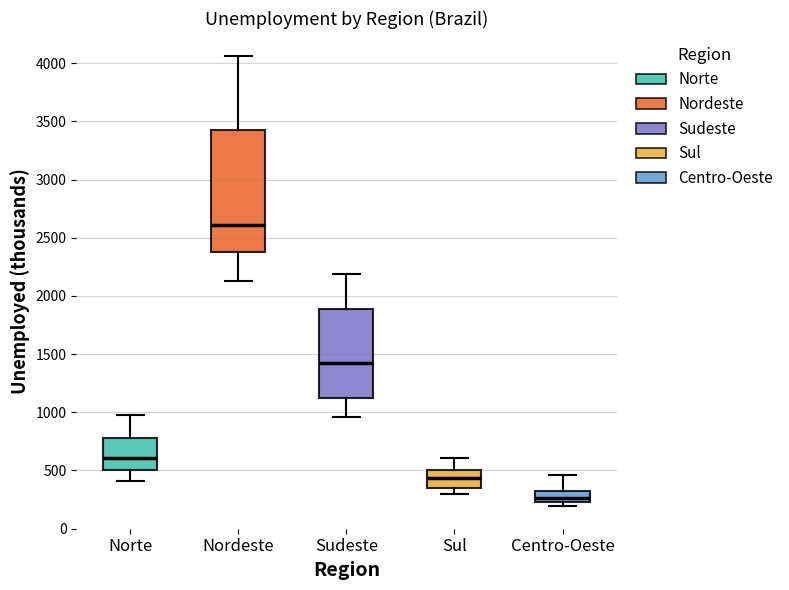

Reading left to right, read every box against the y-axis: the position of its median line, the range the box covers, and the ends of its whiskers. The values are not printed on the chart, so give them approximately, as read against the axis.

Norte: median 600, box 500 to 800, whiskers 400 to 950
Nordeste: median 2600, box 2400 to 3400, whiskers 2150 to 4050
Sudeste: median 1400, box 1100 to 1900, whiskers 950 to 2200
Sul: median 450, box 350 to 500, whiskers 300 to 600
Centro-Oeste: median 250 (inside the box), box 250 to 300, whiskers 200 to 450